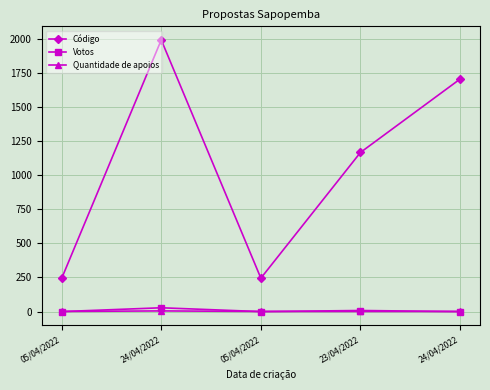

Which series changed the most between 05/04/2022 and 23/04/2022?

Código